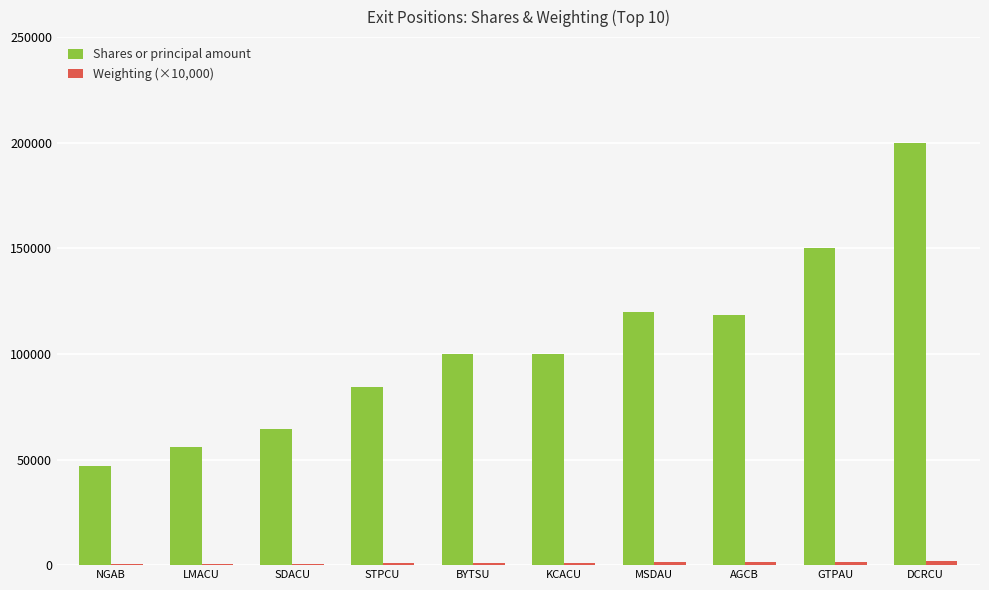

How many data points does each series have?

10